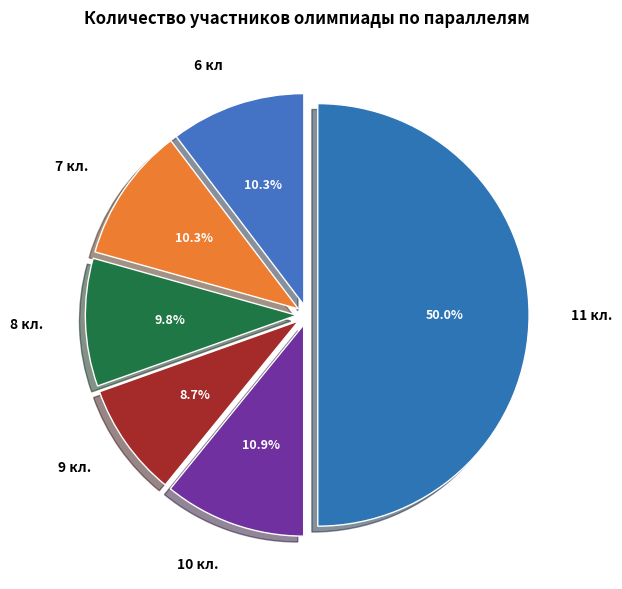

Is it true that 9 кл. is 1% of the pie?

False